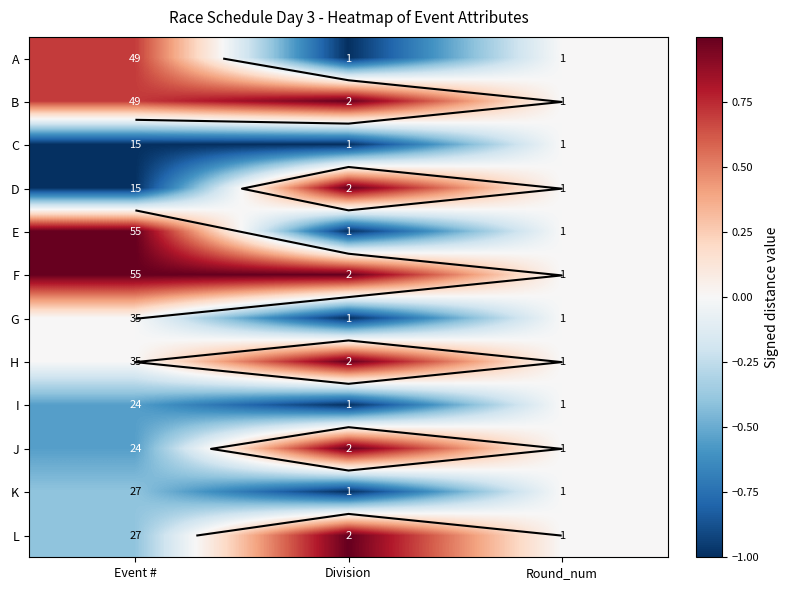

Where is A nearest to the value 0?

Round_num